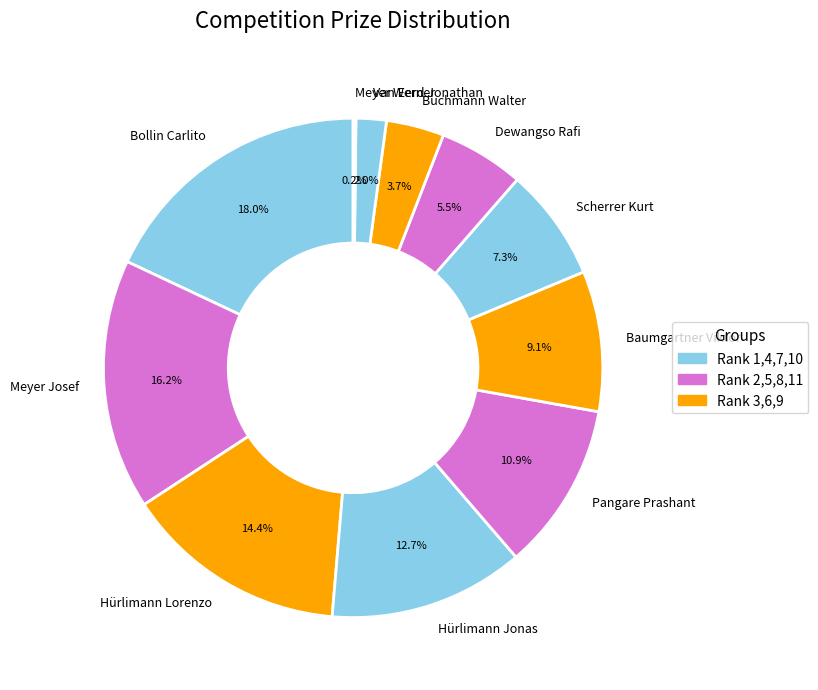

Is Hürlimann Lorenzo the majority of the pie?

No